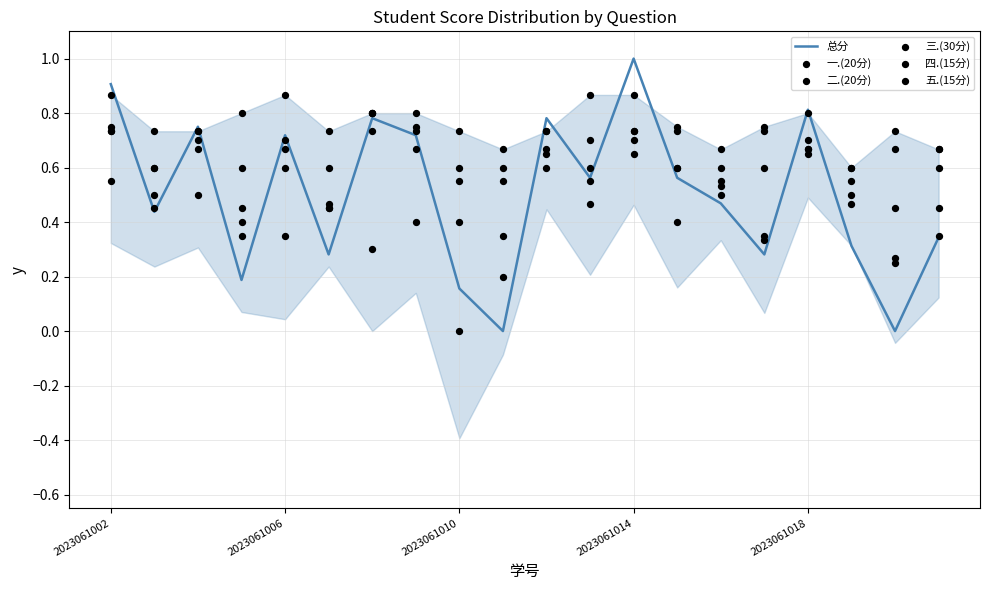

Which category has the highest value in the 总分 series?

2023061014